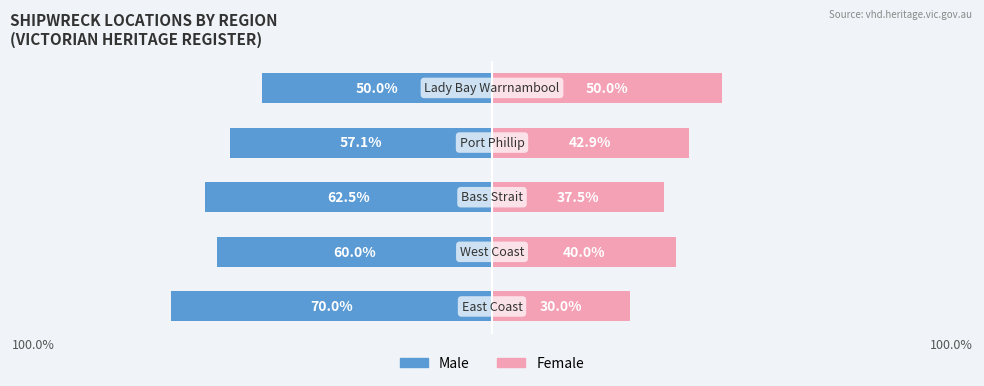

Is it true that Female equals 40.0 at 100.0%?

True